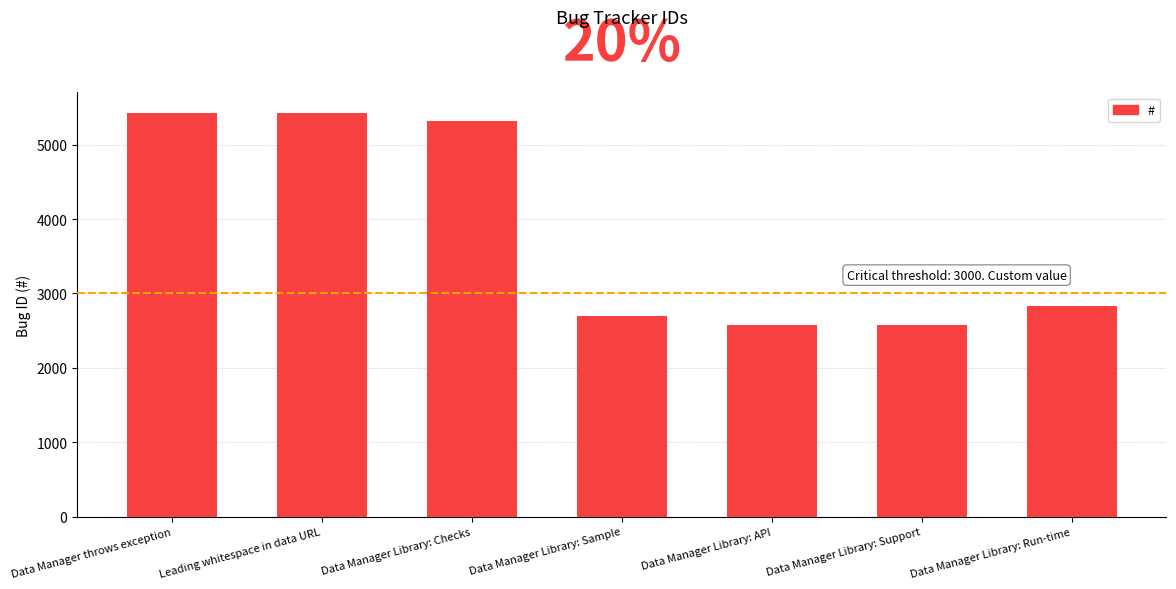

Where does the data first go above 2835?

Data Manager throws exception